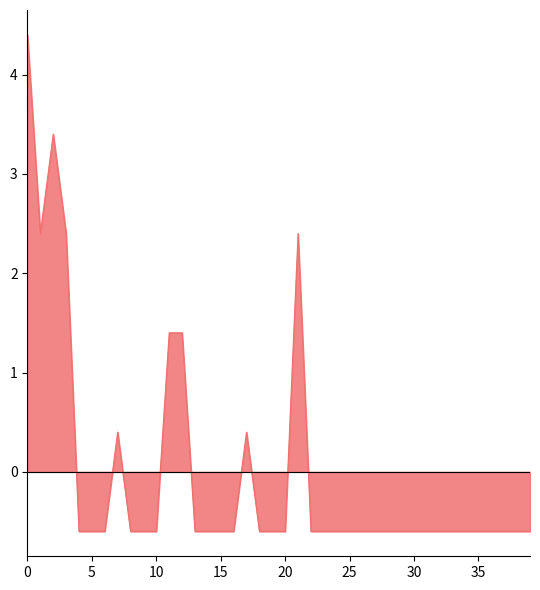

What is the difference between the maximum and minimum values?

5.0